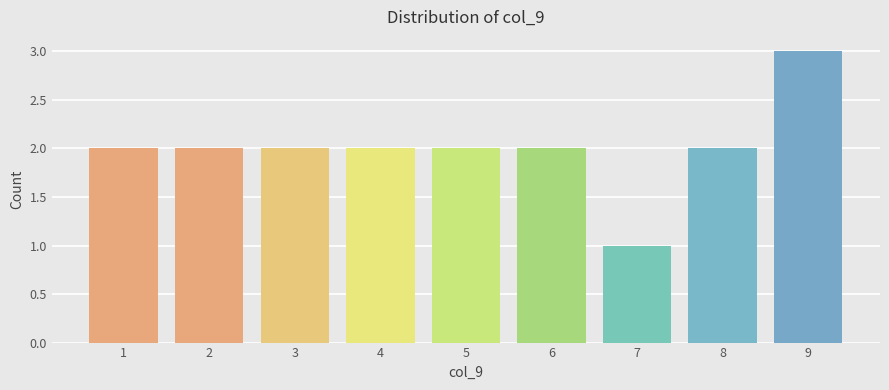

Reading left to right, extract all data points from this chart.

2	2	2	2	2	2	1	2	3